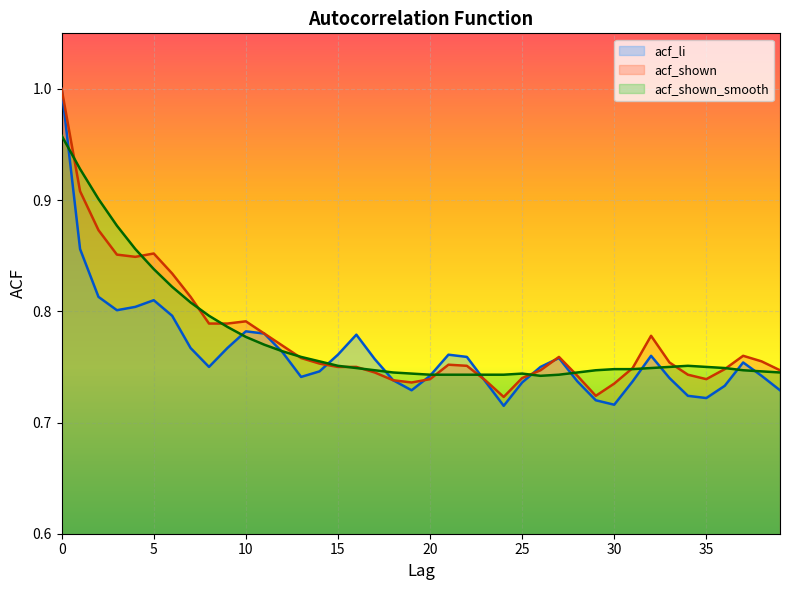

Where is acf_li nearest to the value 0?

24